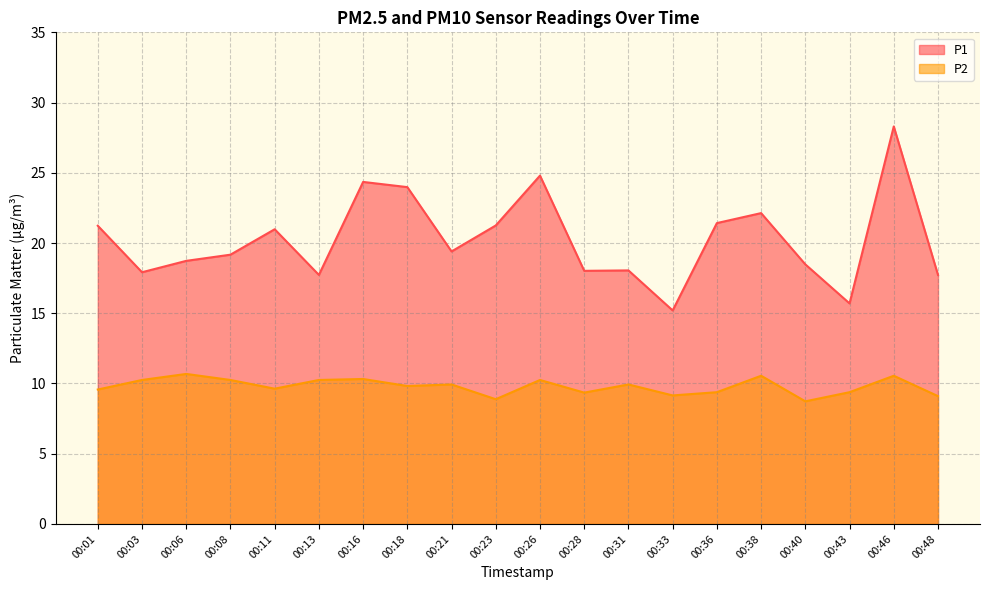

Is it true that P2 equals 17.5 at 00:16?

False